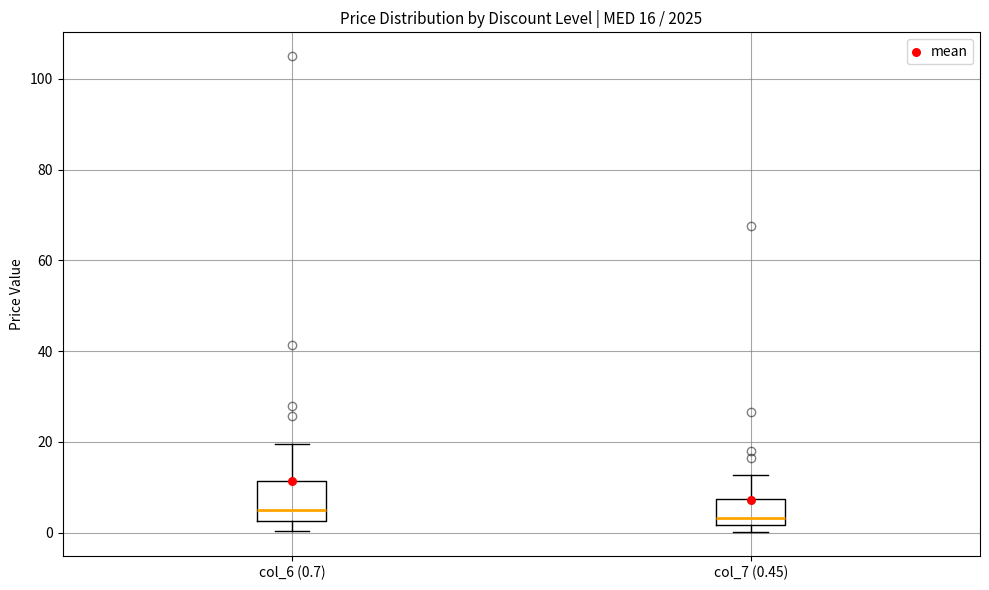

Which box is the tallest, from its lower edge to its upper edge?

col_6 (0.7)